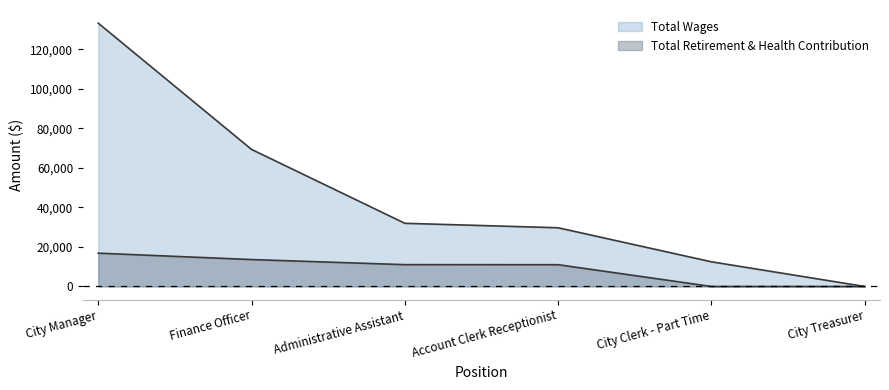

Which label corresponds to the largest value in the chart?

City Manager